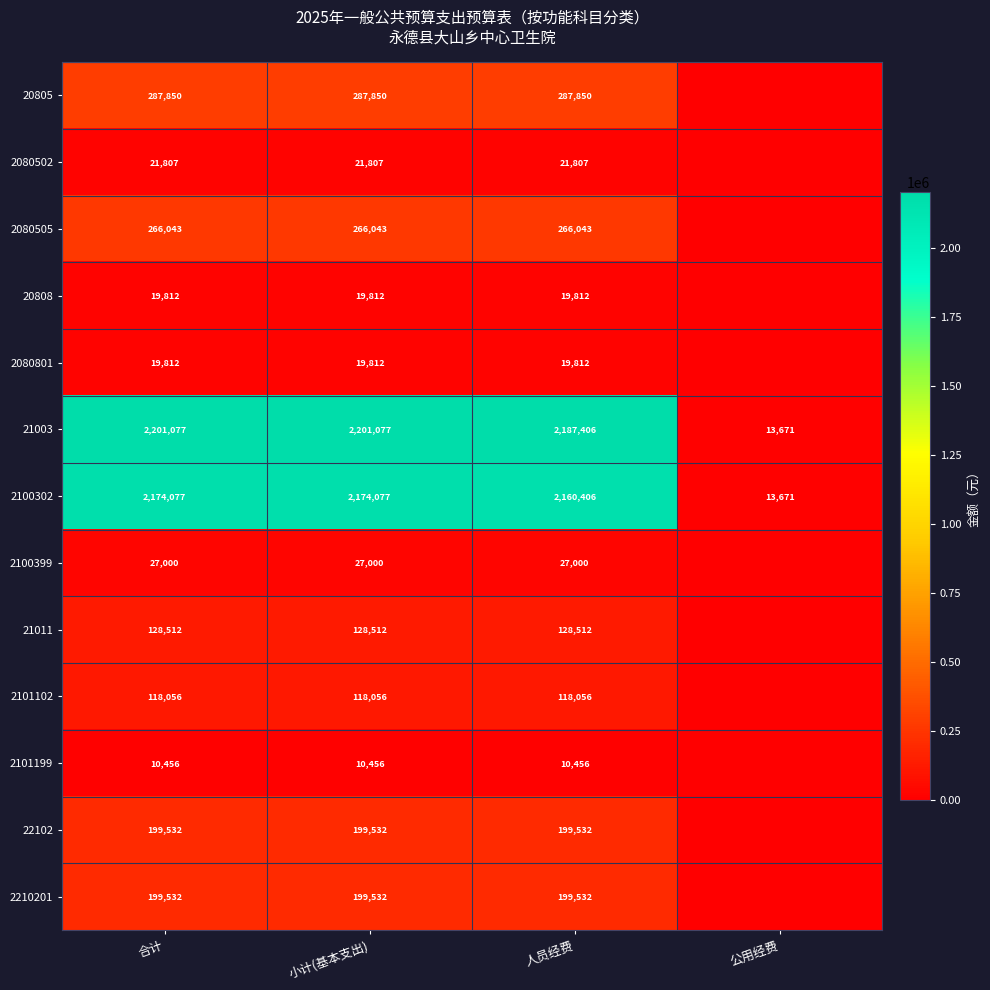

The 20805 series shows 462821 at 合计. True or false?

False